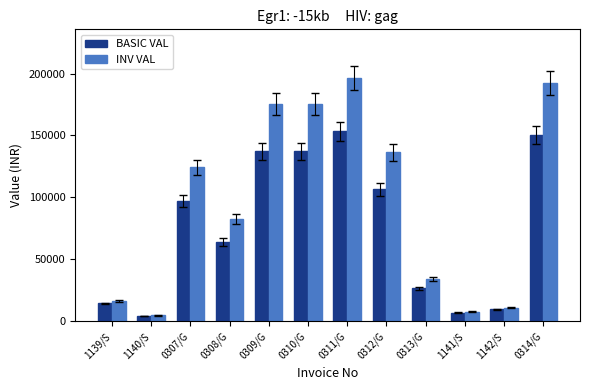

What is the difference between the maximum and minimum values in the INV VAL series?

191516.8